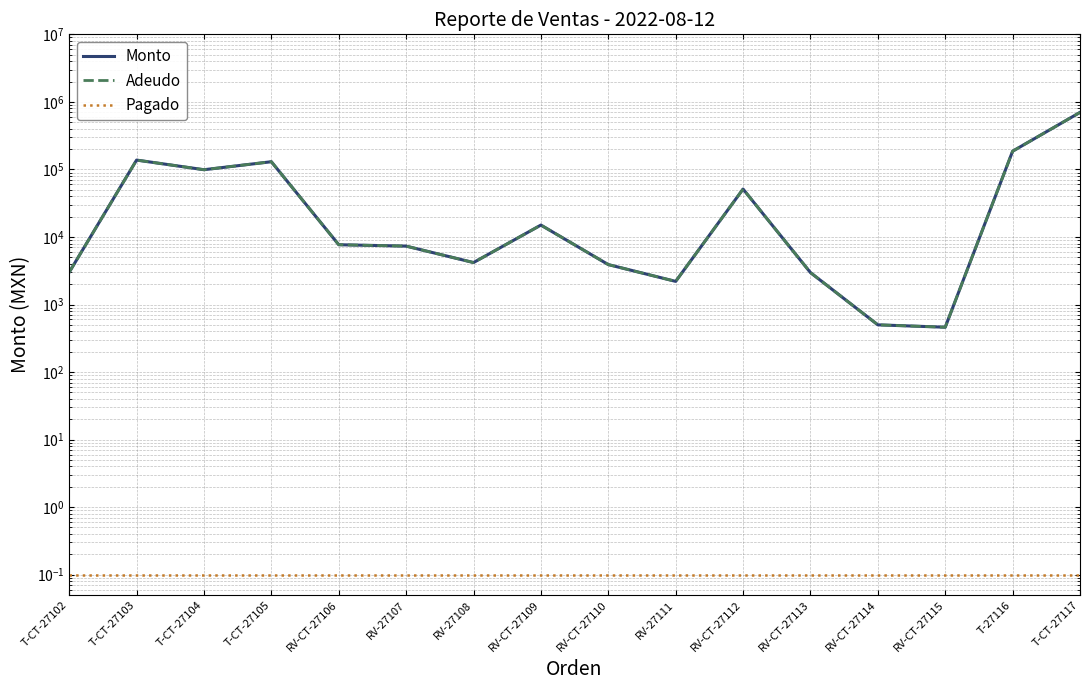

What are all the series names shown in the legend?

Monto, Adeudo, Pagado